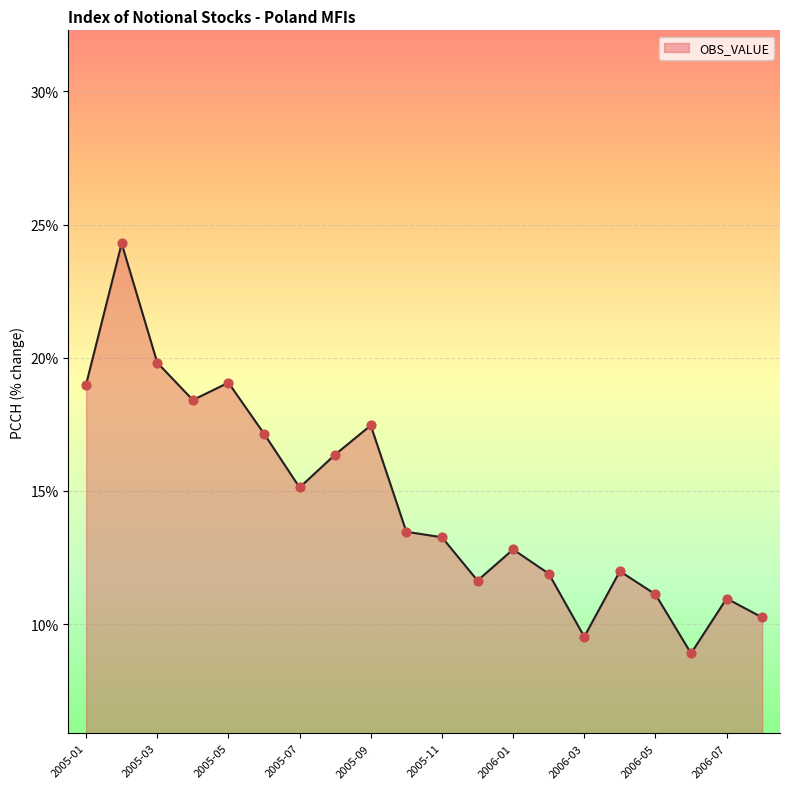

What is the smallest value displayed?

8.9